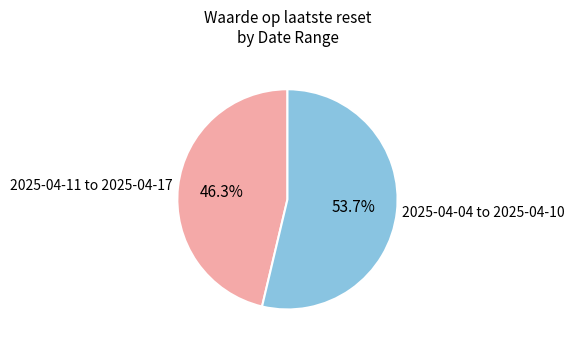

Which category has the biggest portion of the pie?

2025-04-04 to 2025-04-10